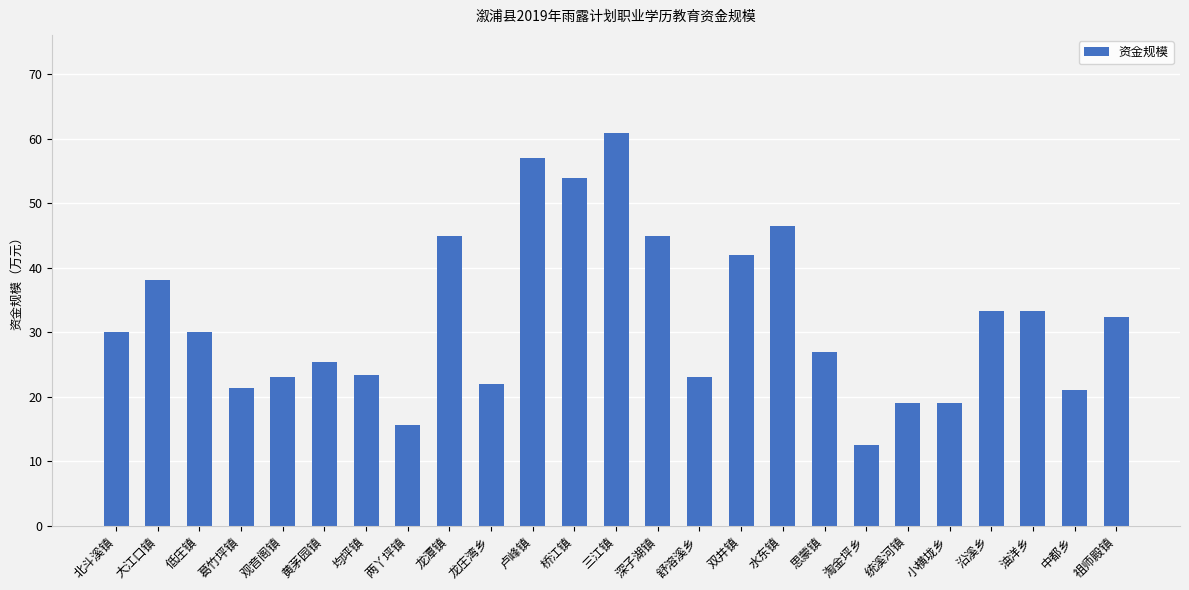

What is the change in value from 舒溶溪乡 to 双井镇?

+18.9